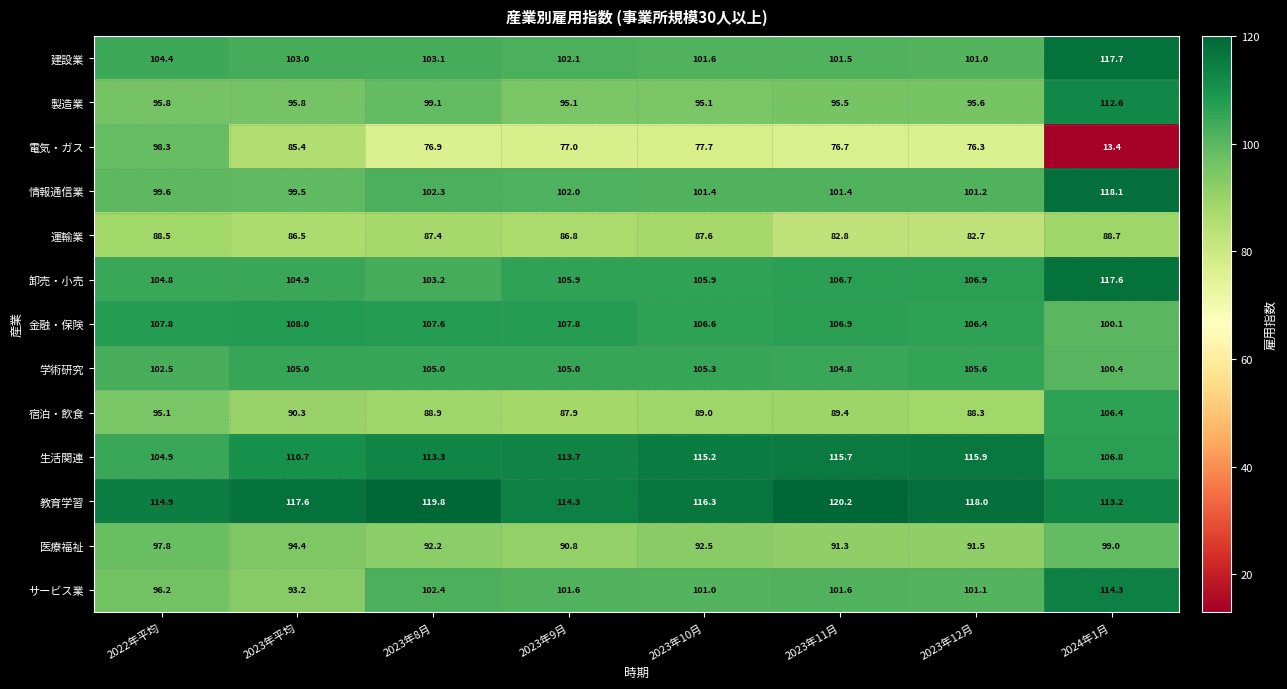

What is the maximum value for 生活関連?

115.9